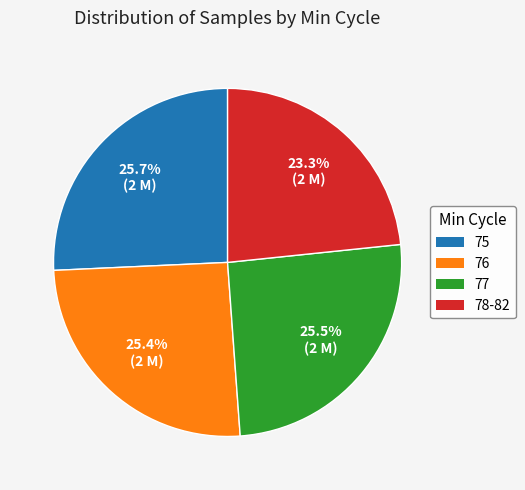

Approximately how many times larger is the value at 76 compared to 75?

1.0